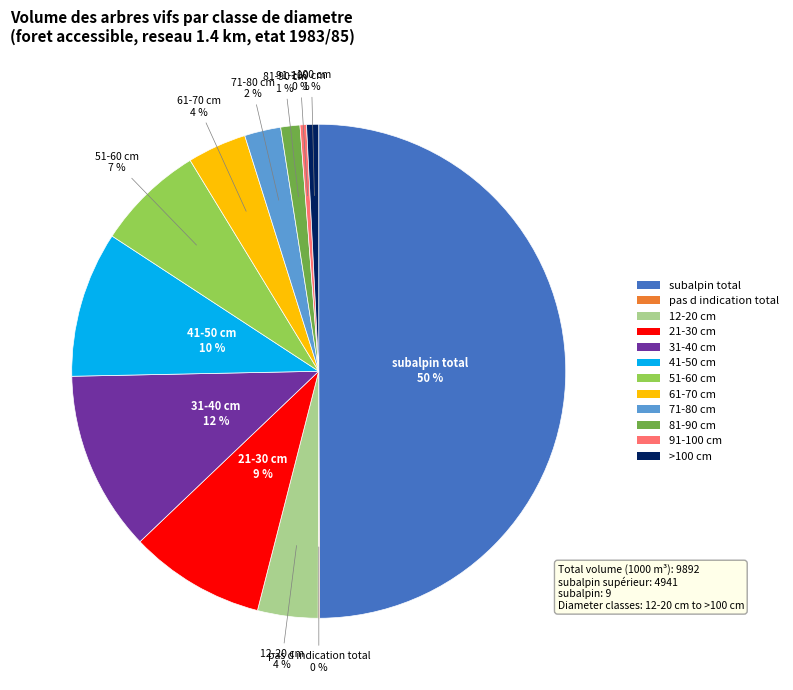

True or false: 31-40 cm accounts for 12% of the total.

True